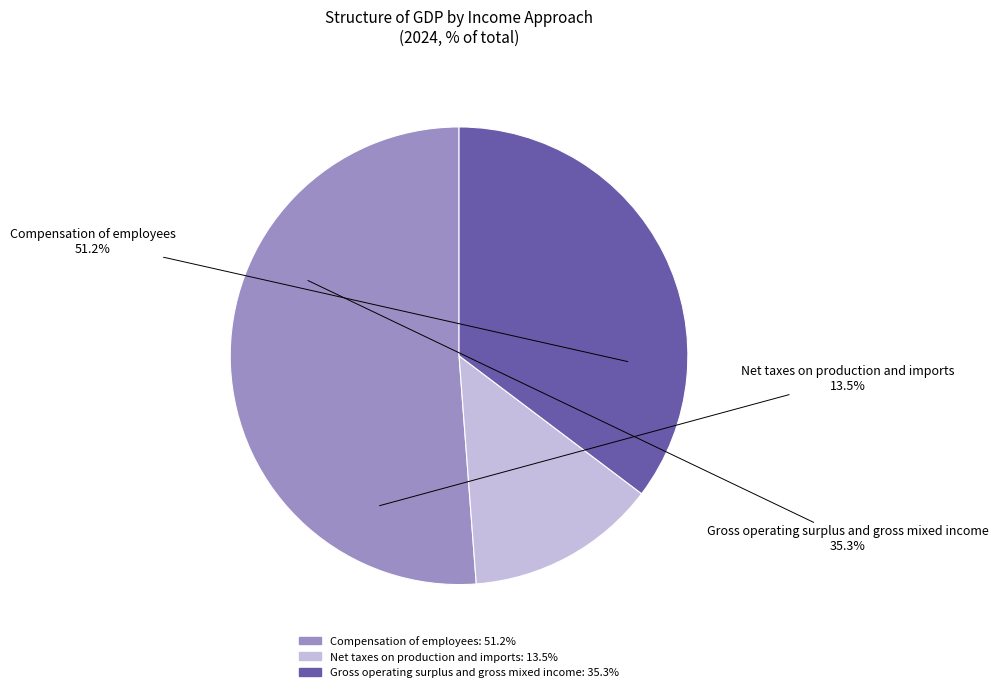

Count the number of slices in the pie.

3